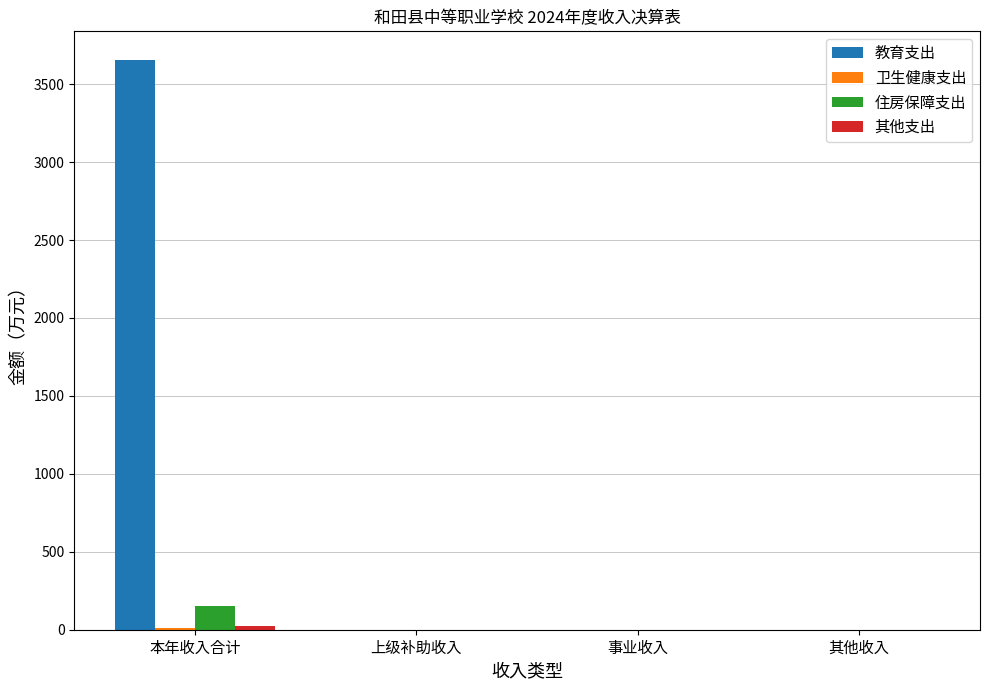

At which category is the sum across all series the highest?

本年收入合计